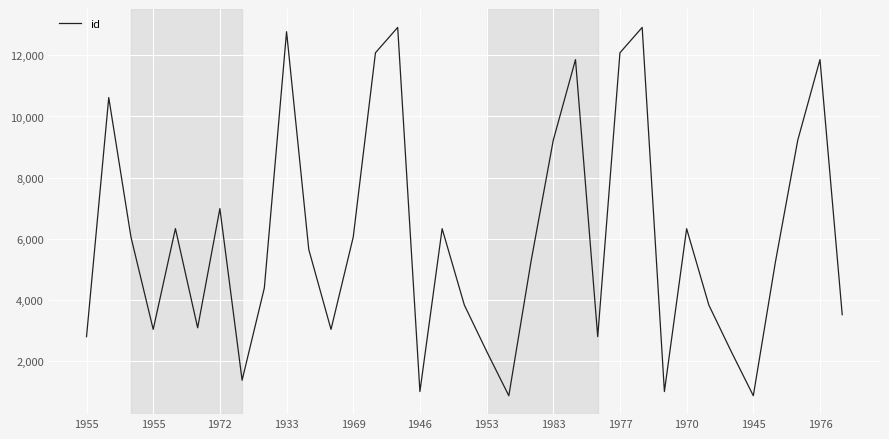

What is the greatest value displayed?

12915